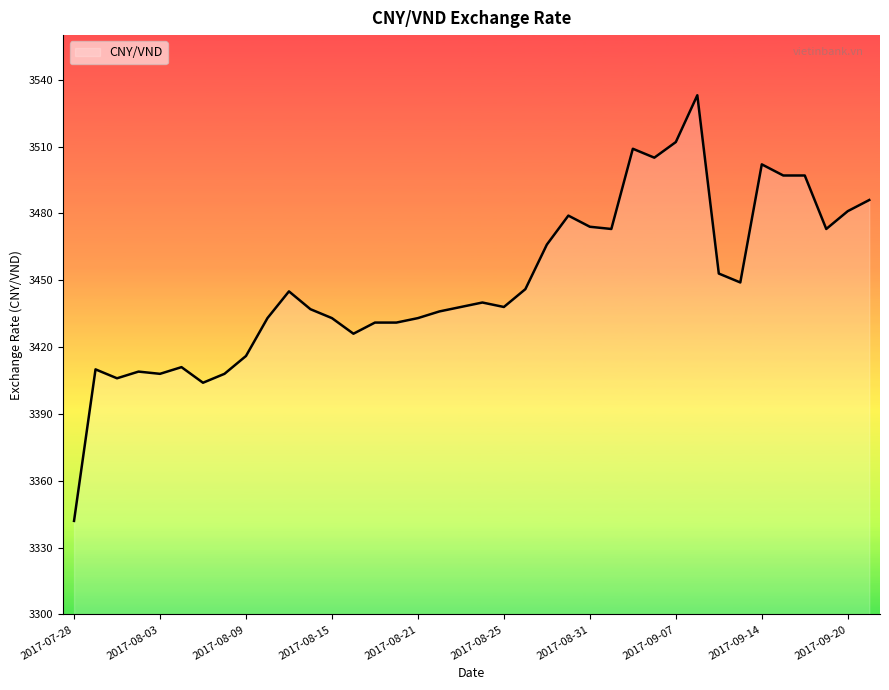

What is the smallest value displayed?

3342